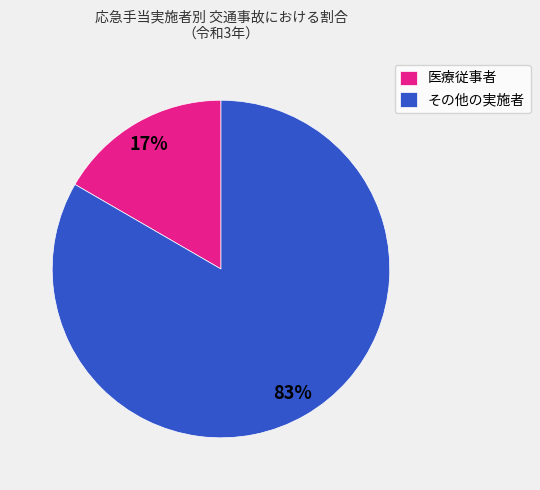

How many segments does this pie chart have?

2